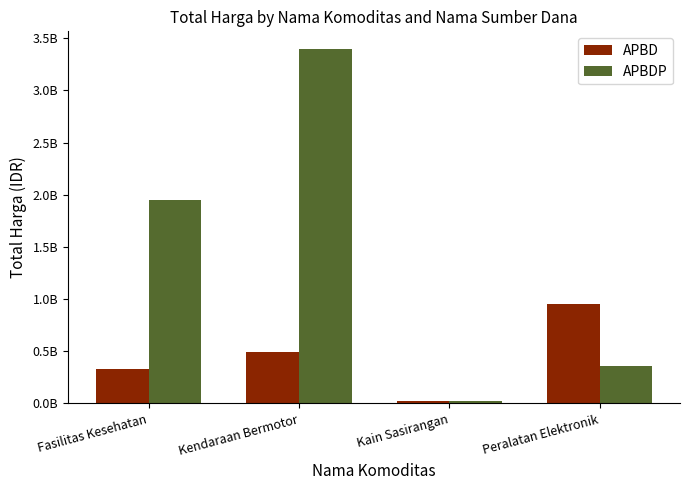

Does the chart contain stacked bars?

No